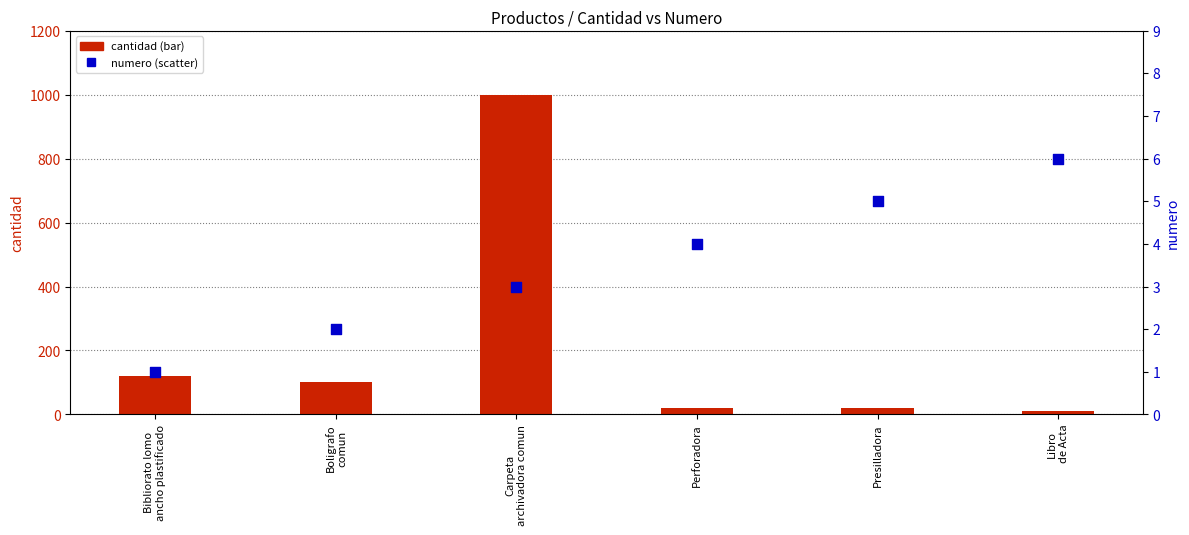

At which category is the sum across all series the highest?

Carpeta
archivadora comun